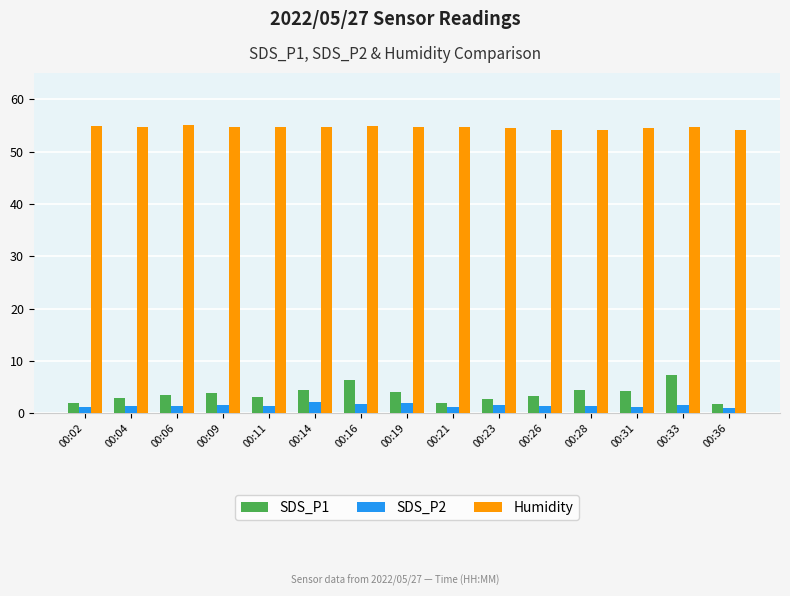

What value does the SDS_P2 series have at 00:26?

1.5